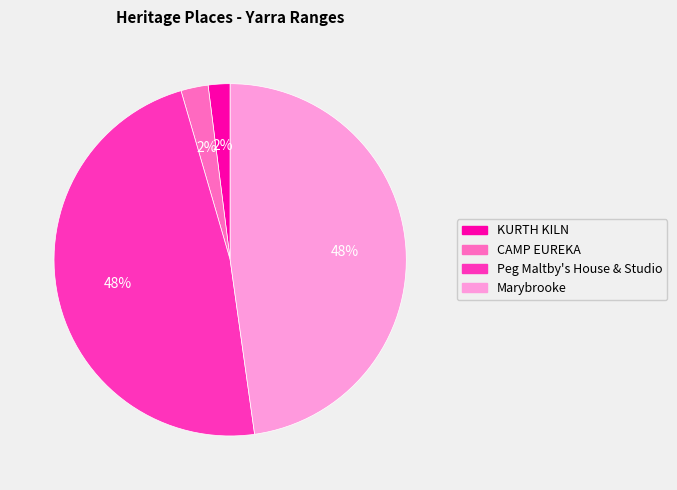

Combined, do KURTH KILN and CAMP EUREKA account for over 50%?

No